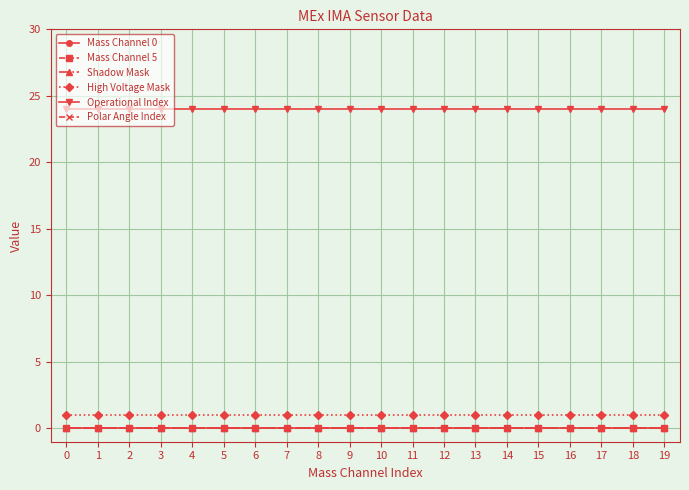

Is it true that Mass Channel 0 equals 0 at 17?

True